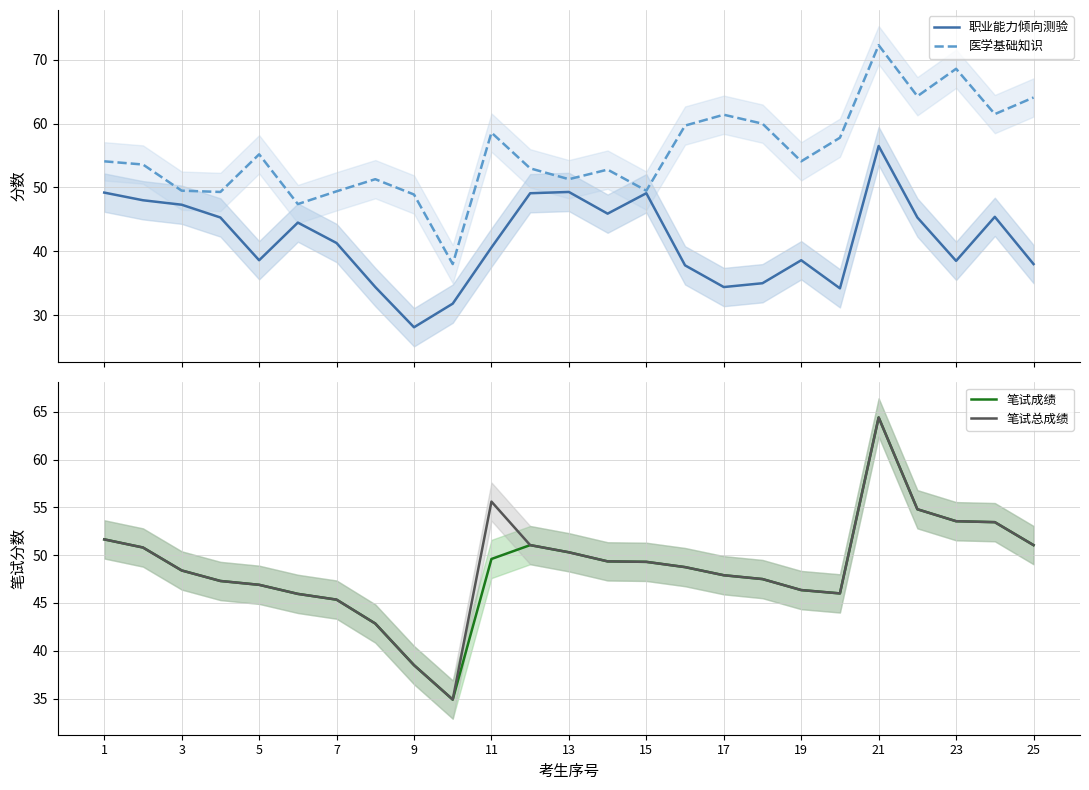

What is the highest value of the 职业能力倾向测验 series?

56.5